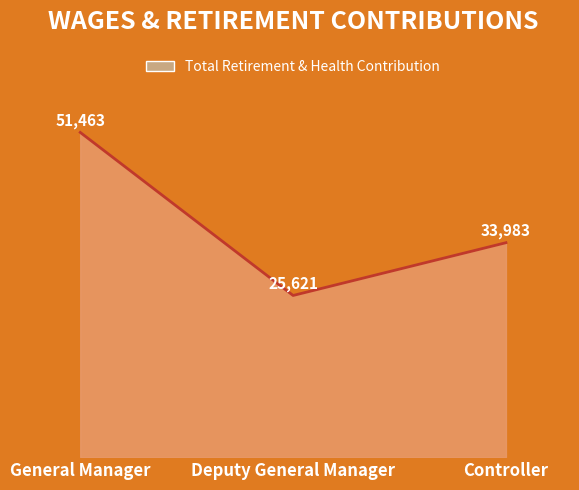

Which category has the lowest value across all series?

Deputy General Manager